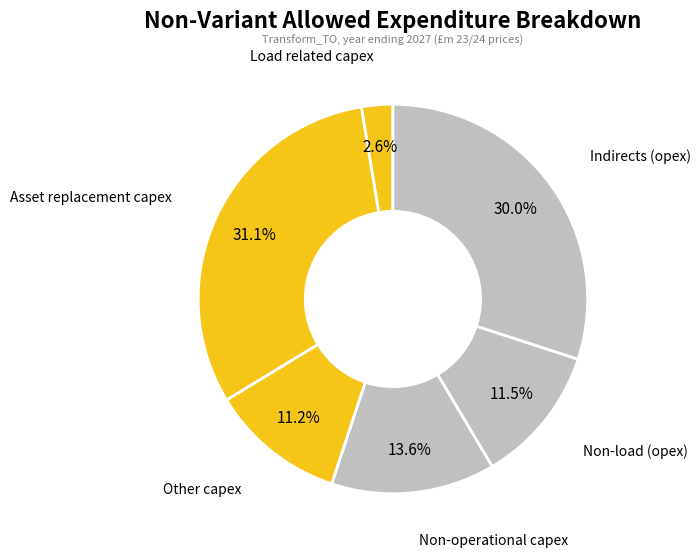

The Asset replacement capex slice represents 31% of the pie. True or false?

True